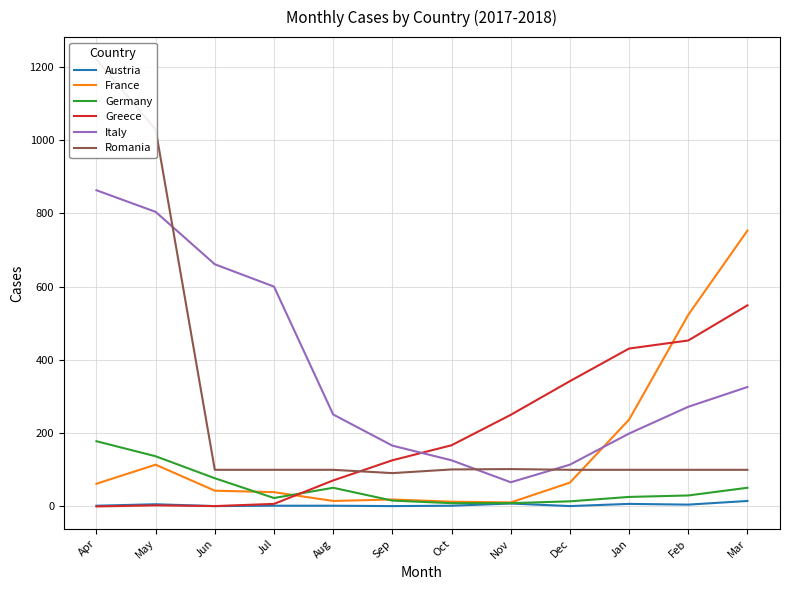

Does the chart display data point markers on the line(s)?

No